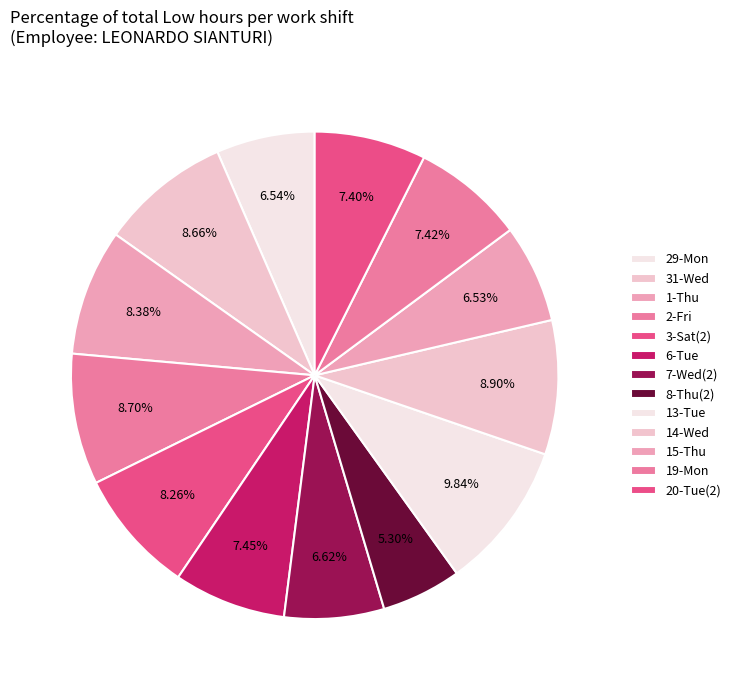

Count the number of slices in the pie.

13